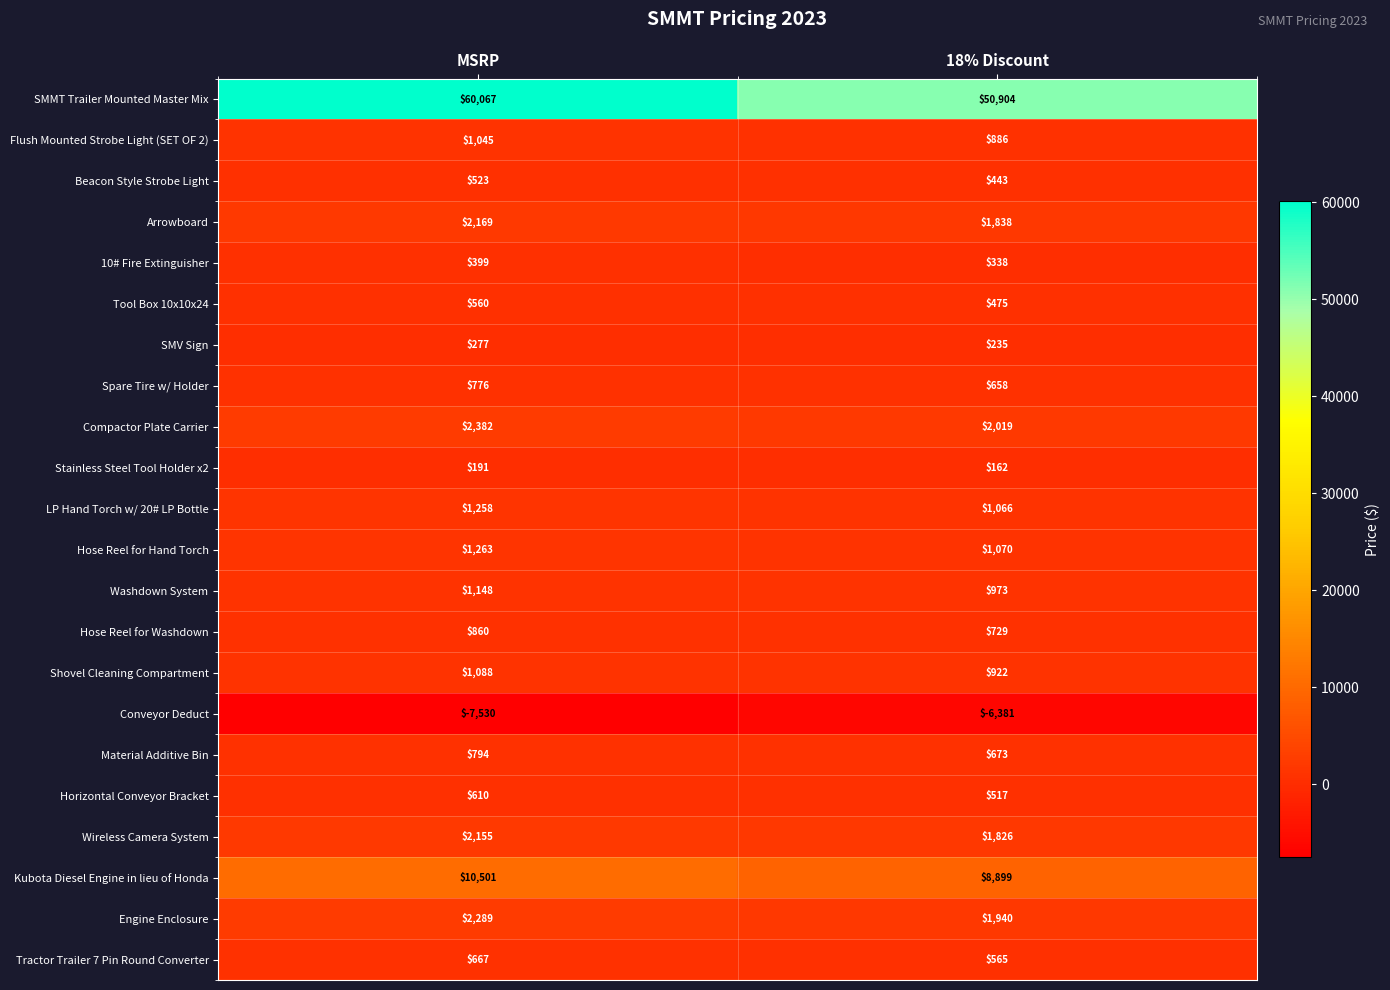

What value does the Horizontal Conveyor Bracket series have at MSRP?

610